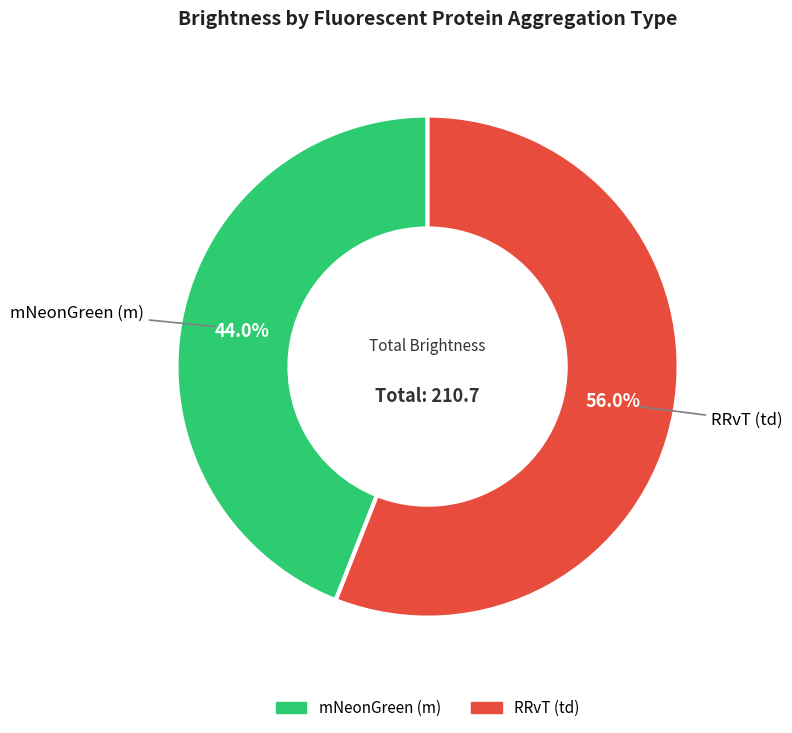

What is the smallest slice in the pie chart?

mNeonGreen (m)